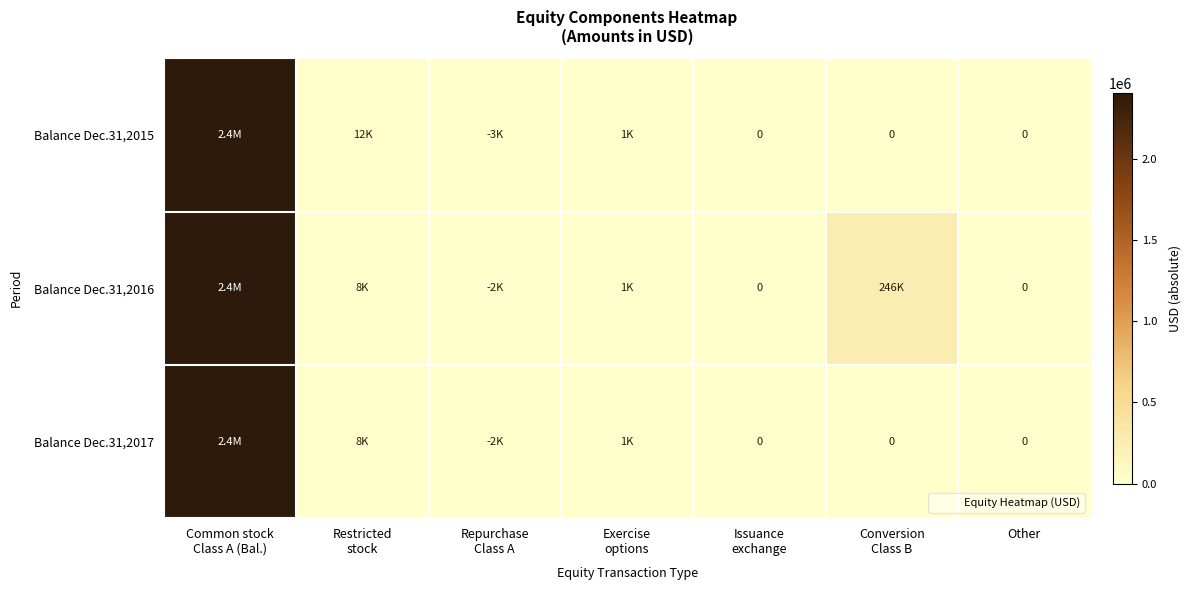

The value of Balance Dec.31,2017 at Conversion Class B is -956204. True or false?

False